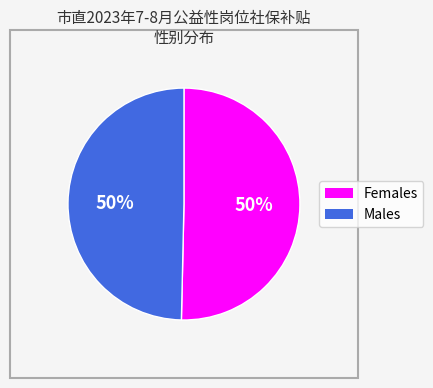

To the nearest percent, what is the average slice percentage?

50%